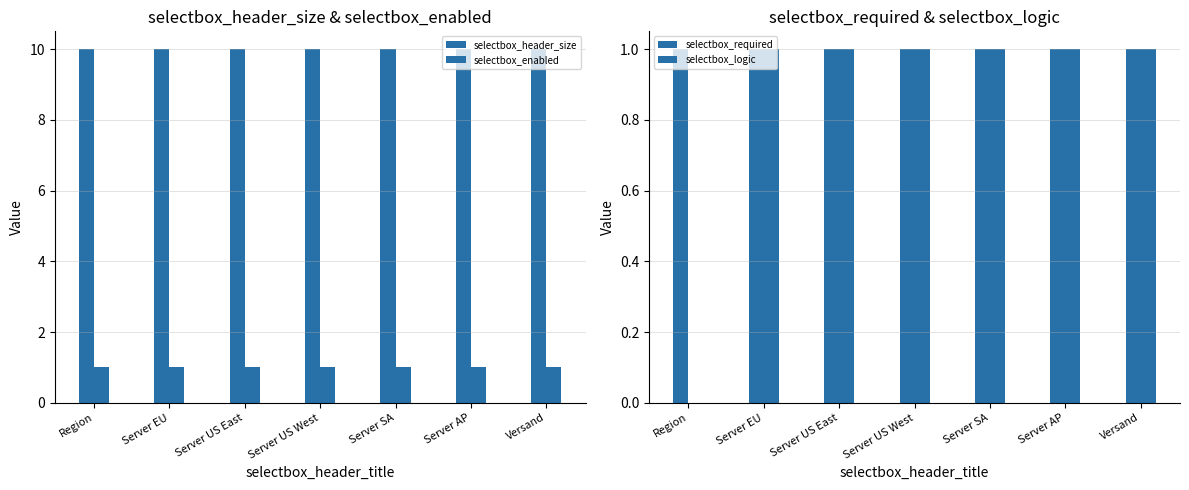

What are all the series names shown in the legend?

selectbox_header_size, selectbox_enabled, selectbox_required, selectbox_logic